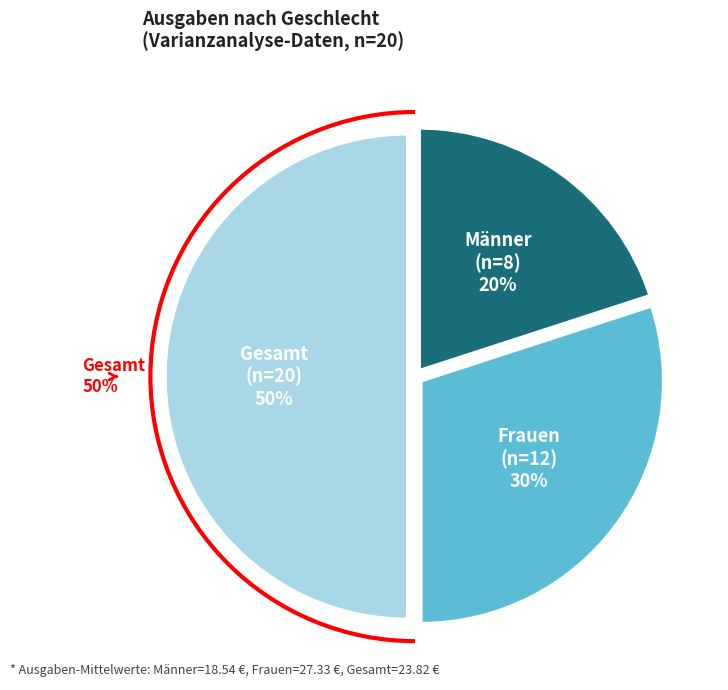

Count the number of slices in the pie.

3